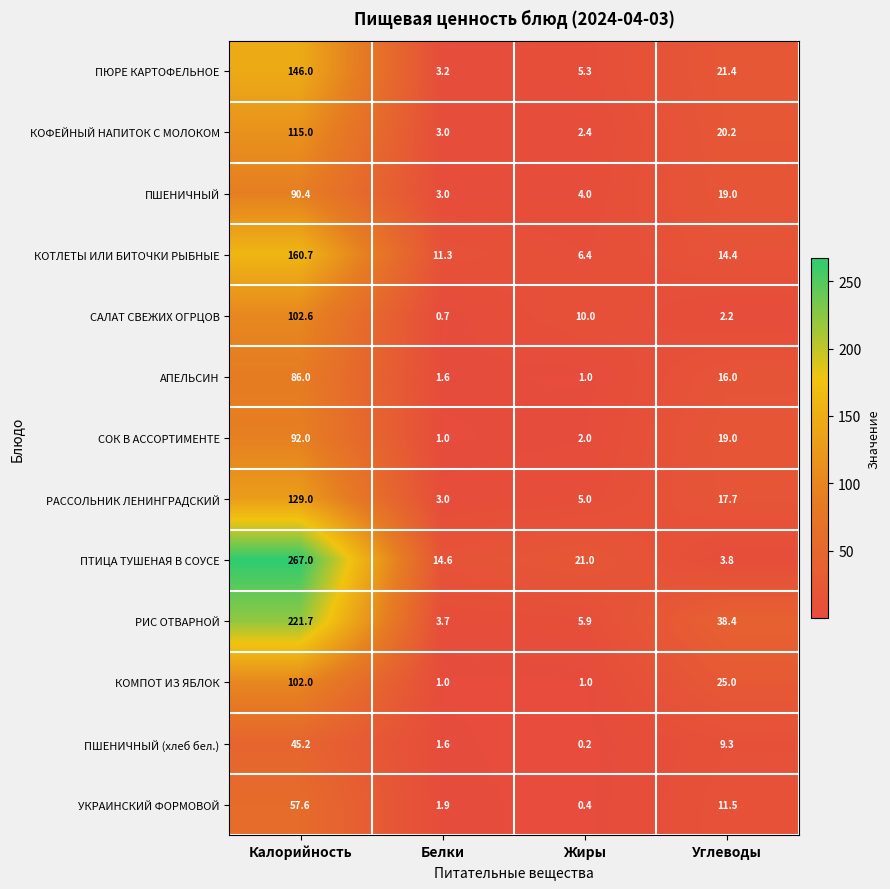

At which category does the chart reach its minimum across all series?

Жиры